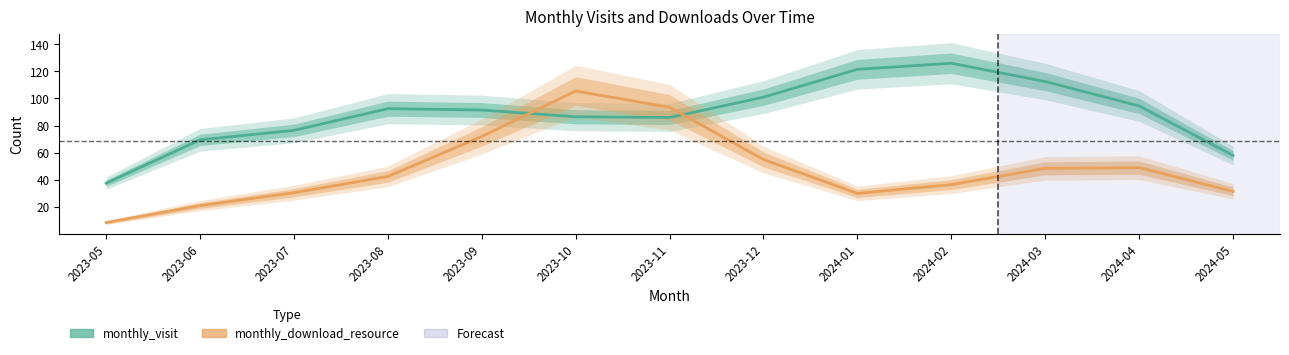

What is the minimum value shown in the chart?

10